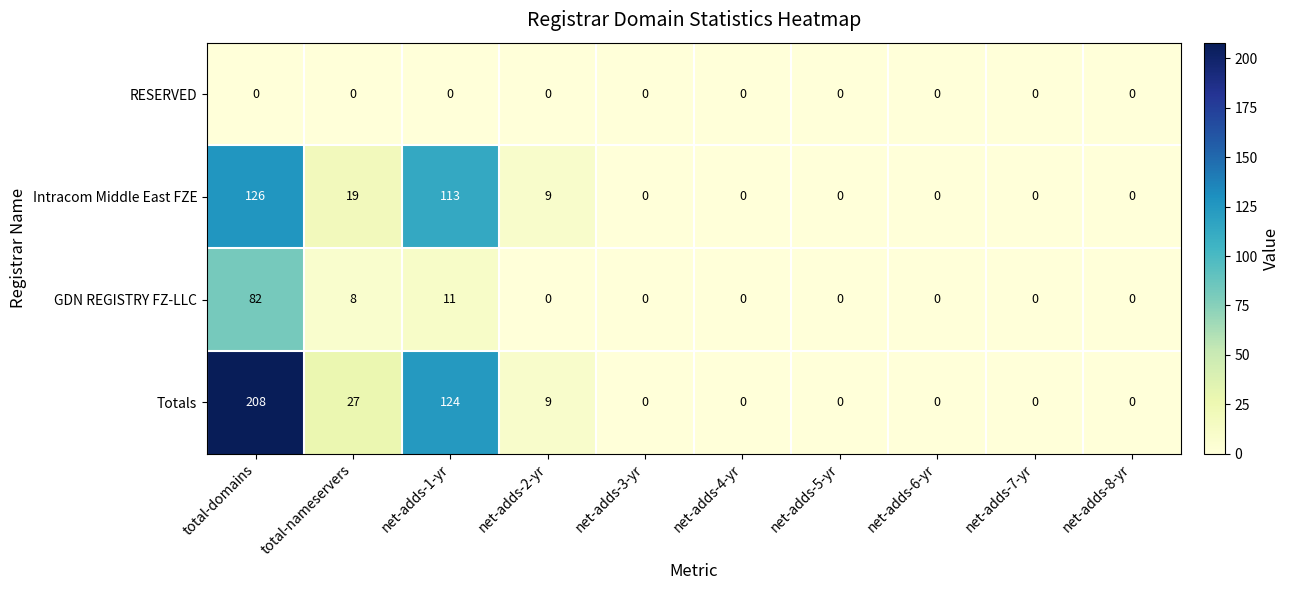

List the series in order of their peak value, lowest first.

RESERVED, GDN REGISTRY FZ-LLC, Intracom Middle East FZE, Totals